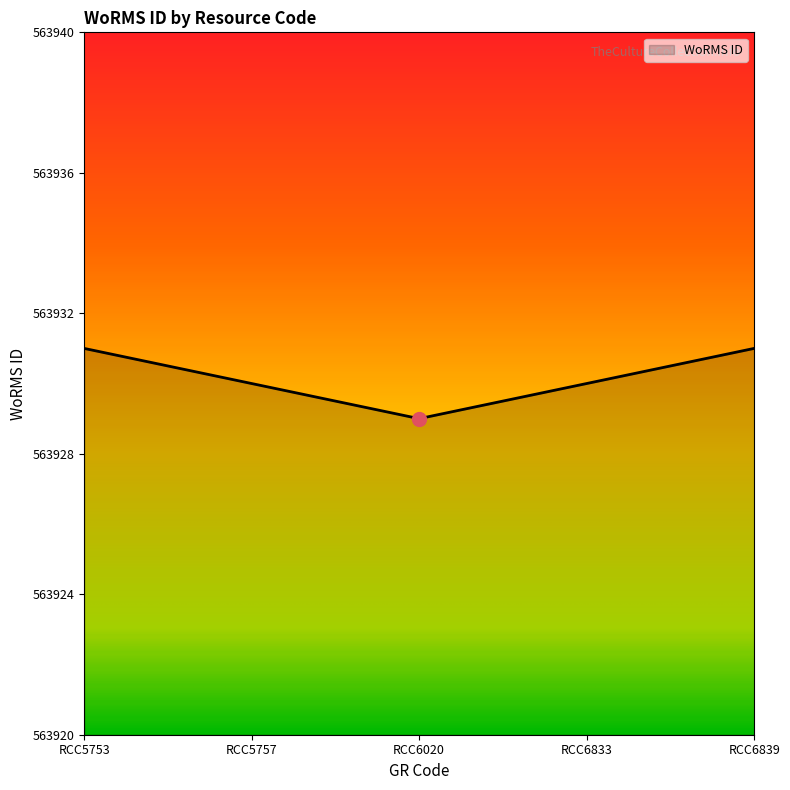

Approximately how many times larger is the value at RCC6020 compared to RCC5757?

1.0